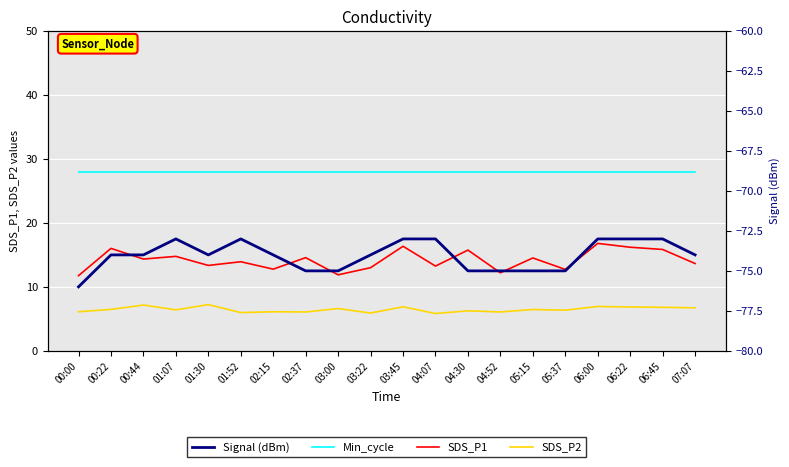

True or false: SDS_P2 and Signal (dBm) intersect in this chart.

False